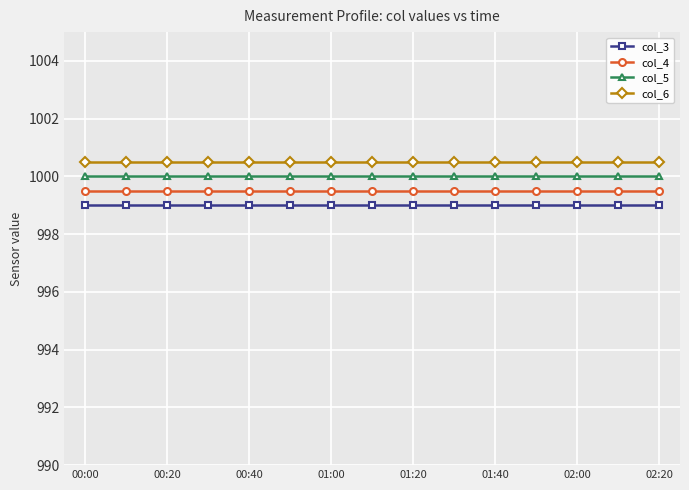

What is the minimum value for col_6?

1000.5